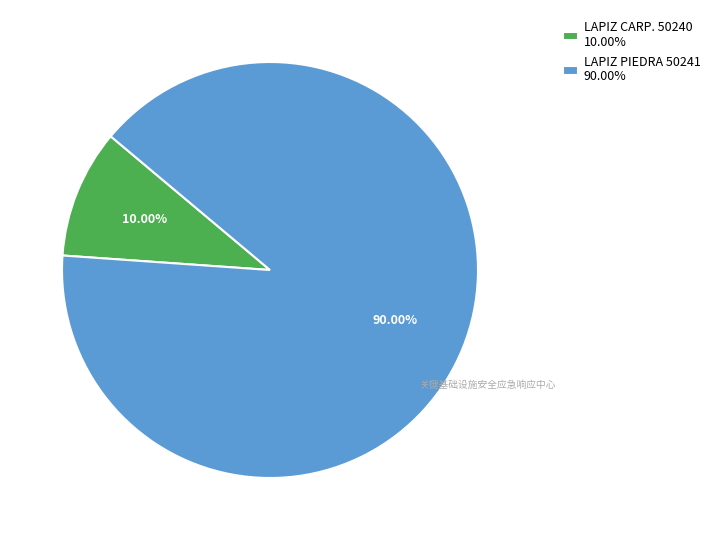

How many segments does this pie chart have?

2